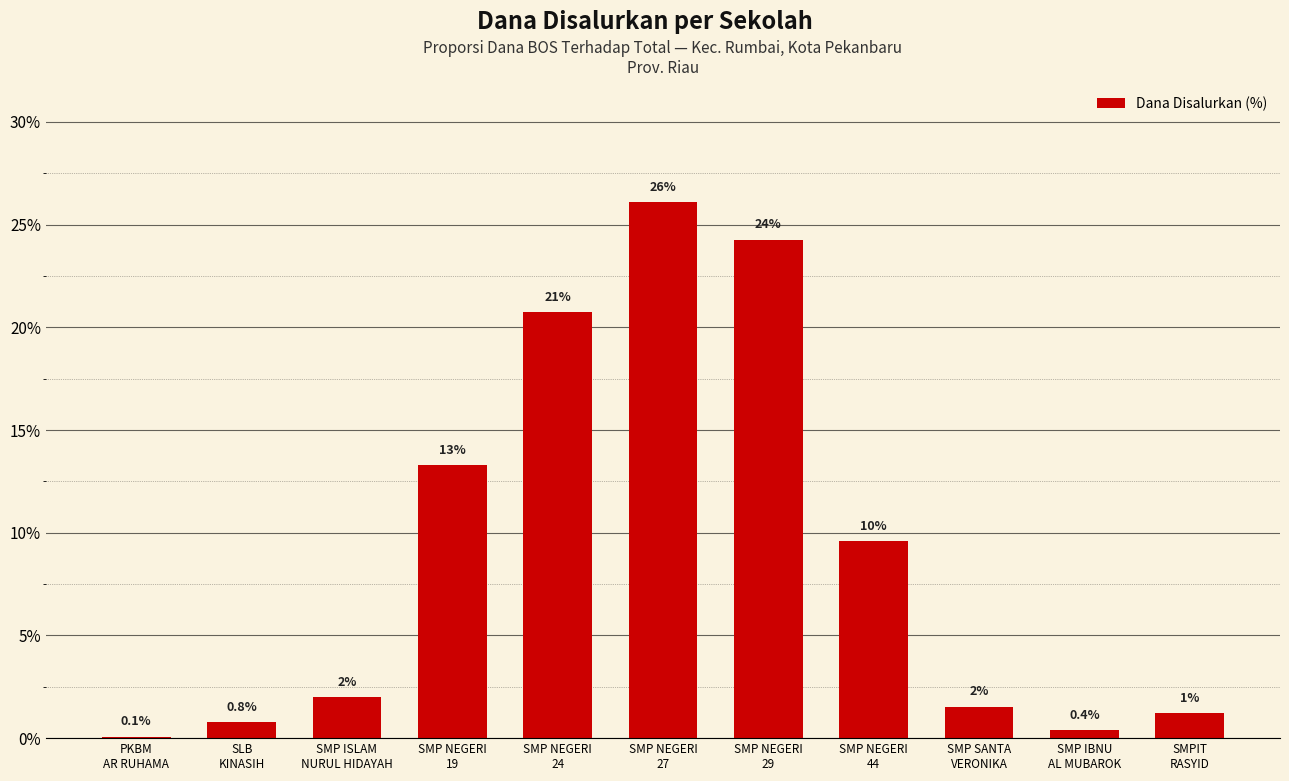

Count the number of data series in this chart.

1